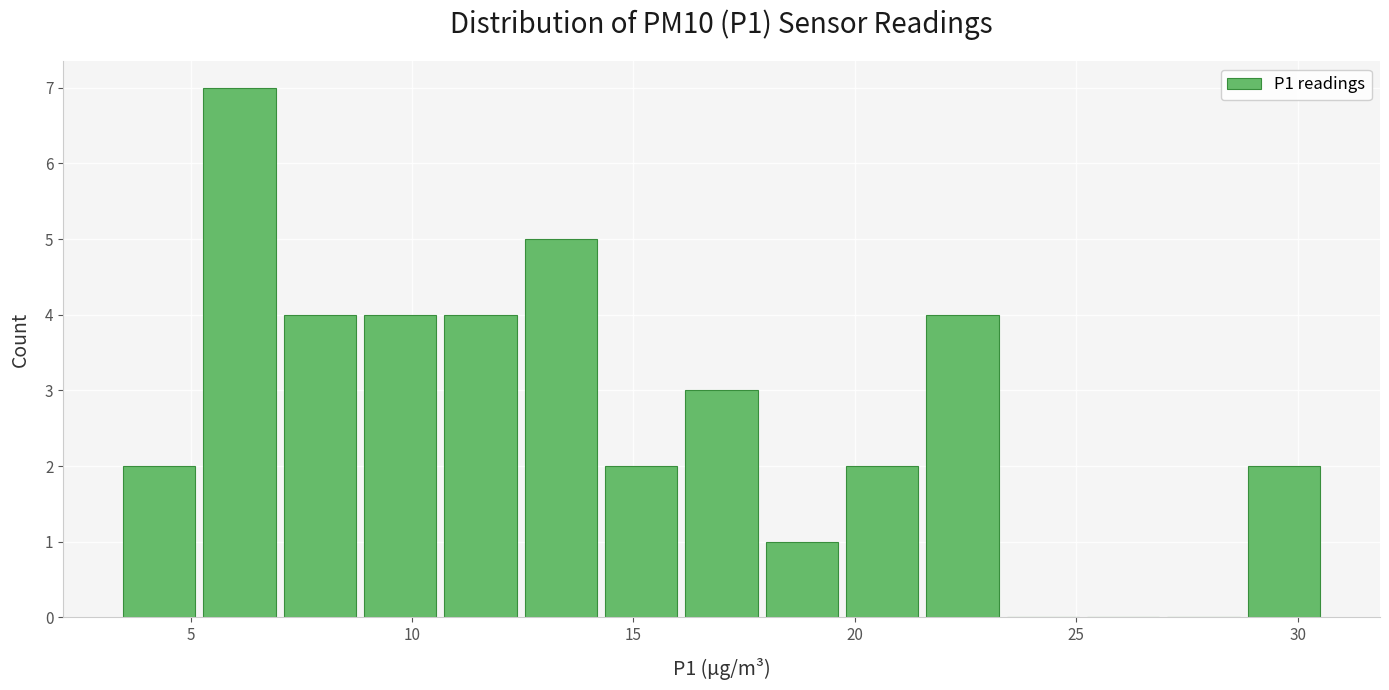

Read against the x-axis, roughly where is the centre of the tallest bar?

6.0